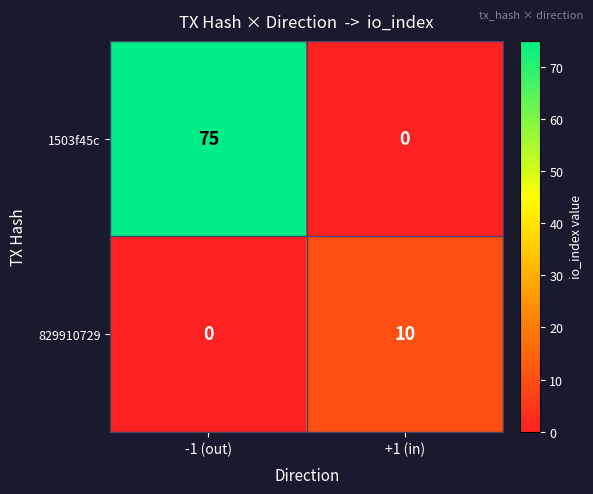

Which series has the largest total across all categories?

1503f45c